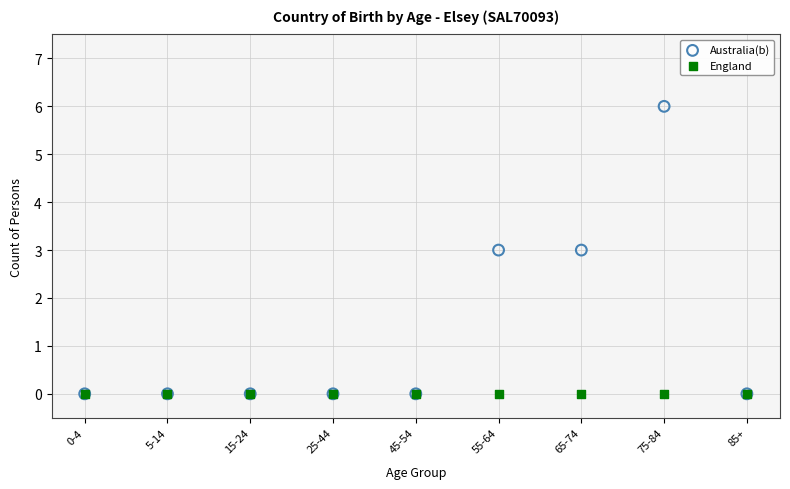

Which series contains the highest Y value?

Australia(b)